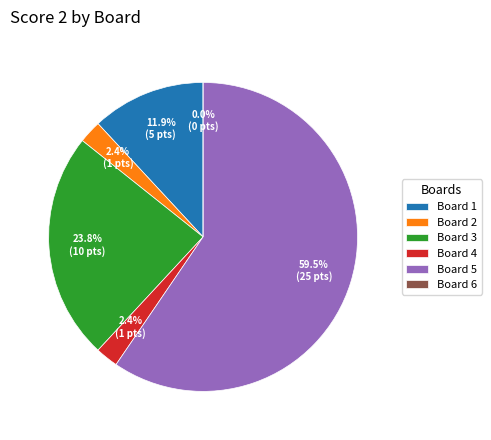

To the nearest percent, what is the difference between the largest and smallest slice percentages?

60%